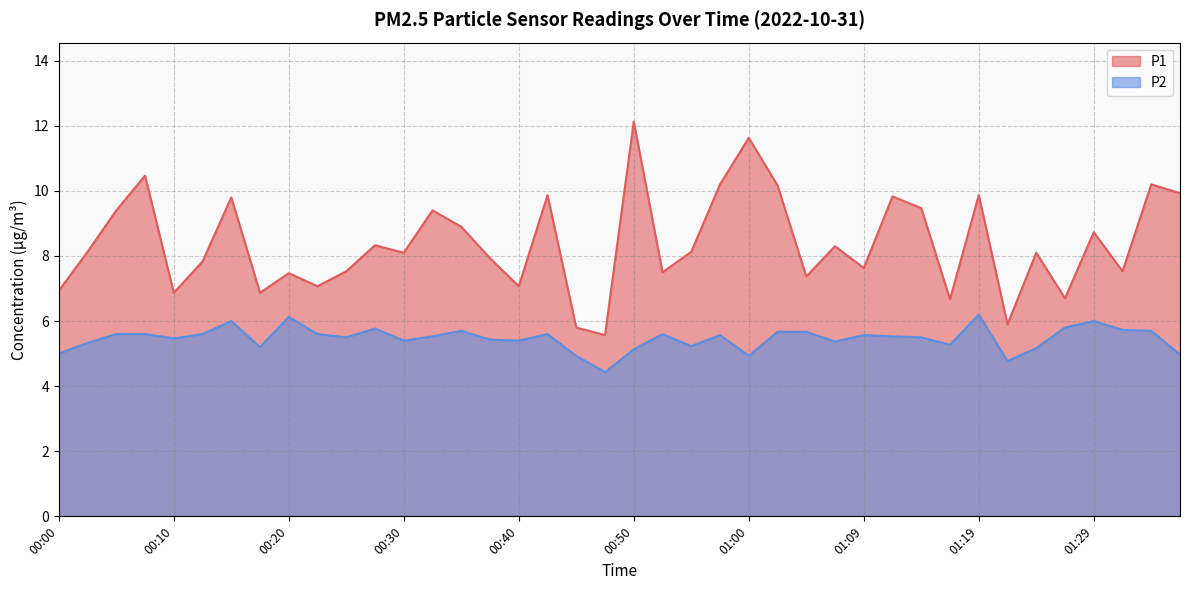

The value of P1 at 01:22 is 3.9. True or false?

False